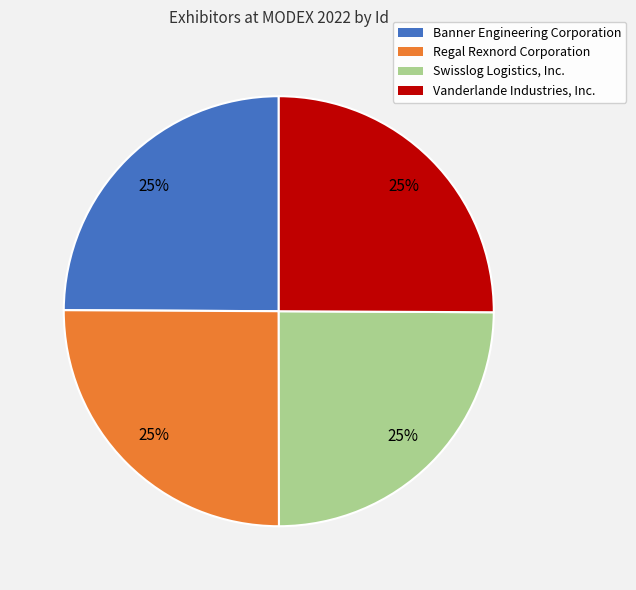

The Vanderlande Industries, Inc. slice represents 18% of the pie. True or false?

False